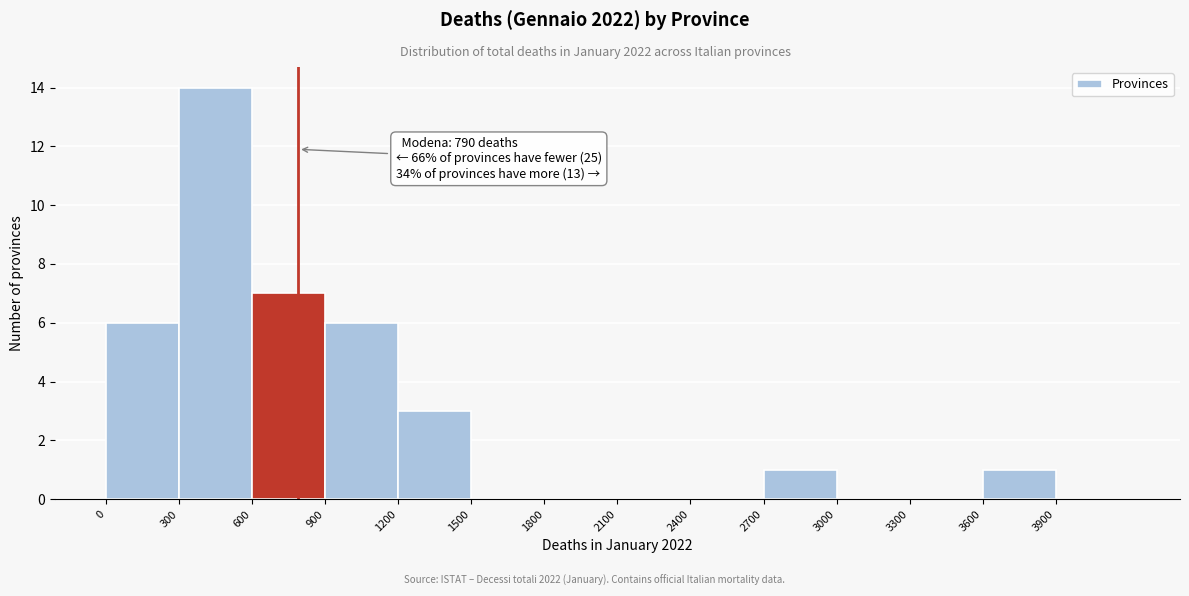

Which range on the x-axis has the tallest bar?

300 to 600